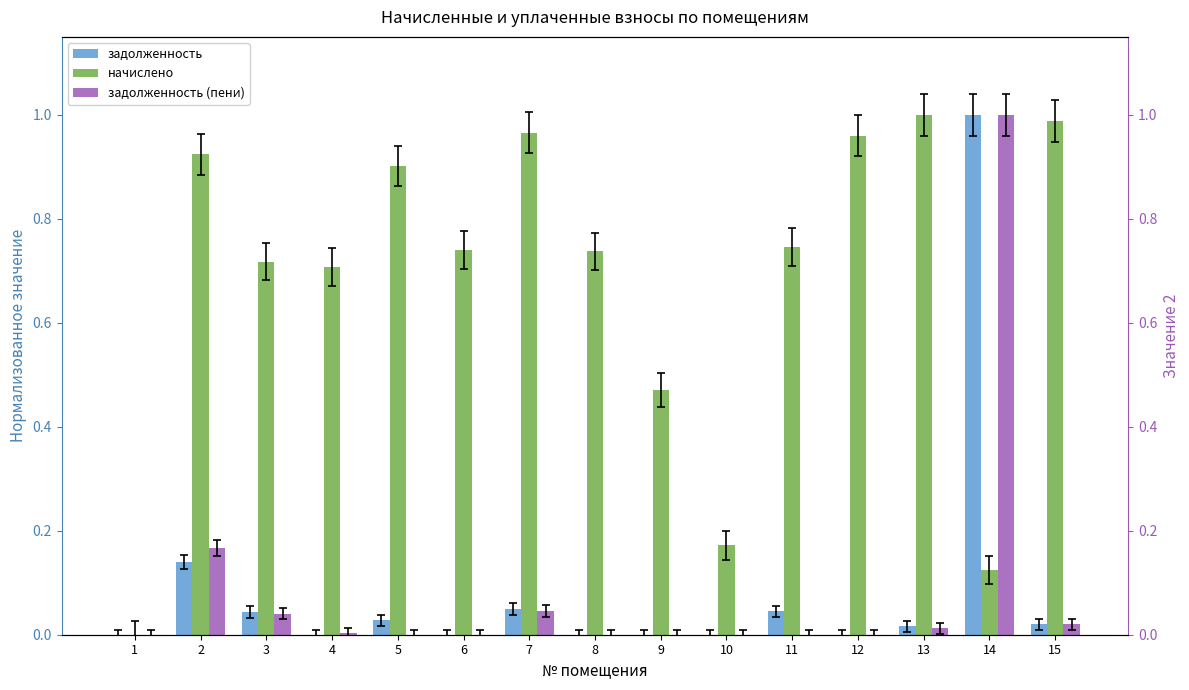

Rank the categories by задолженность (пени) value from highest to lowest.

14, 2, 7, 3, 15, 13, 4, 1, 5, 6, 8, 9, 10, 11, 12